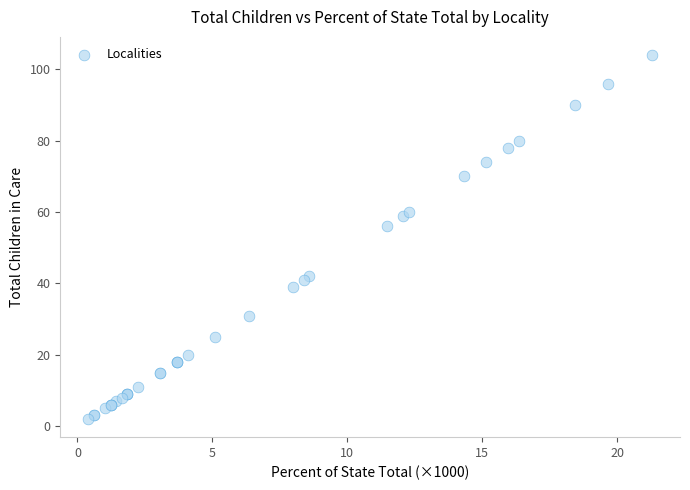

What Y value in the scatter plot is closest to 53?

56